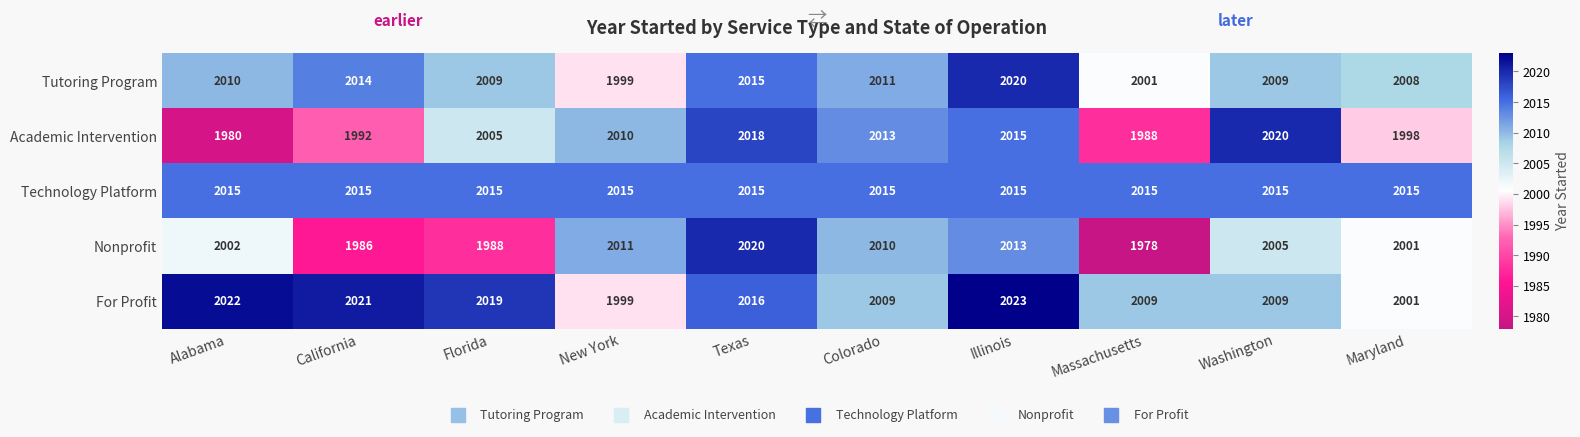

What is the spread (max minus min) of values at Colorado?

6